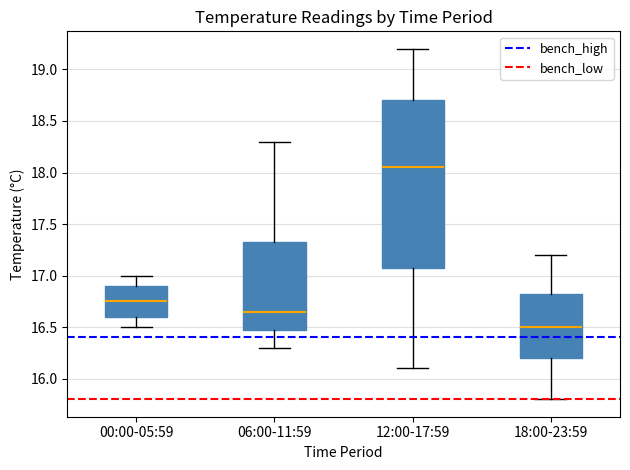

Which box has the highest median line?

12:00-17:59